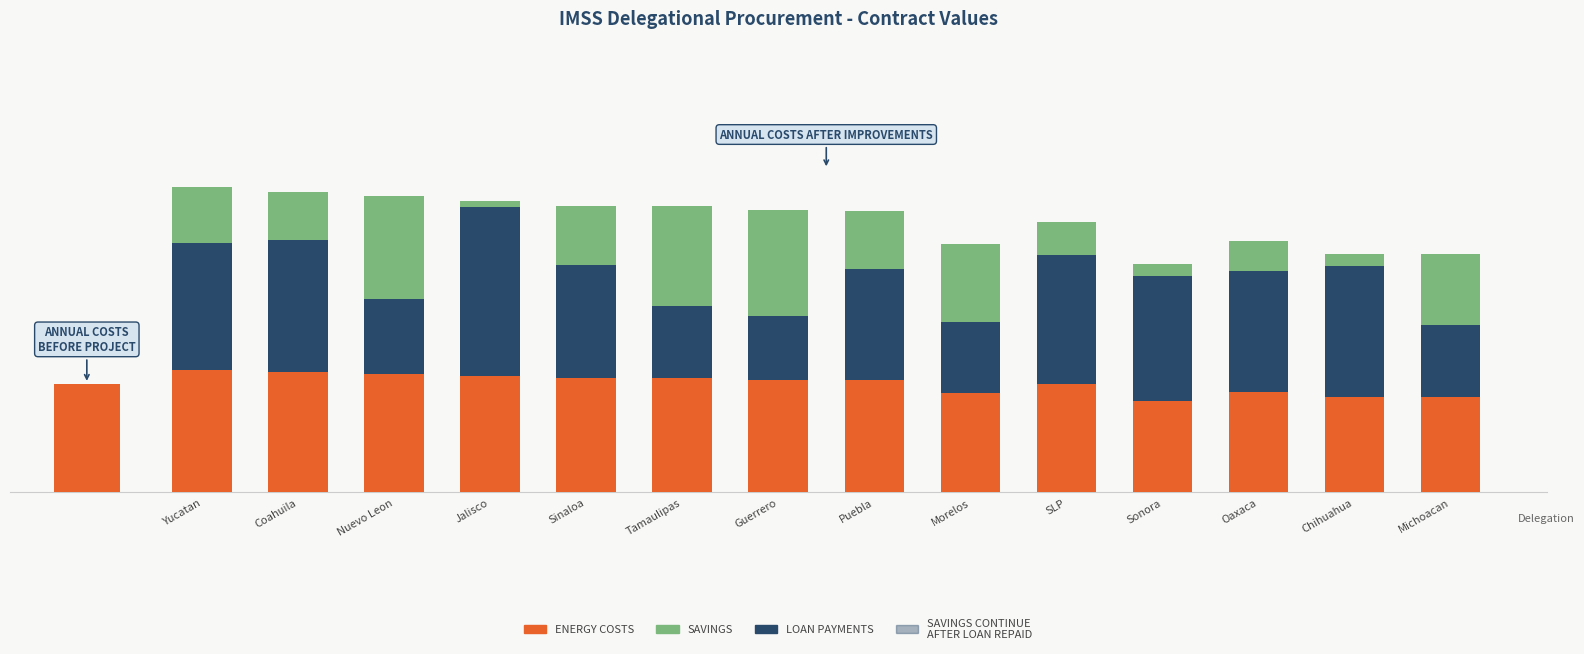

Which series has the largest total across all categories?

Energy Costs (Contract Value)